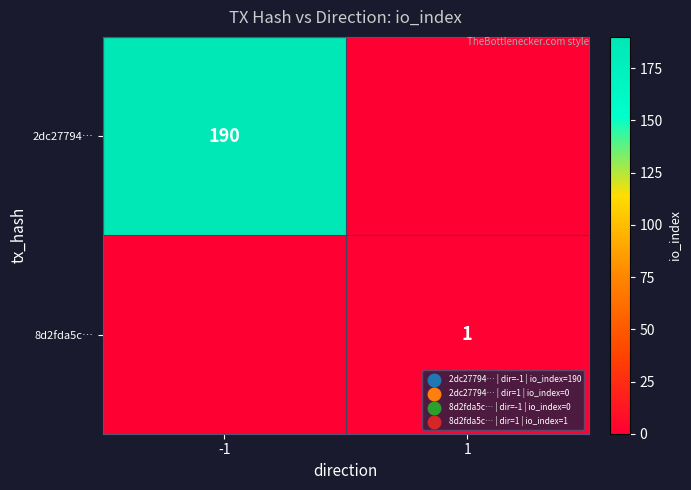

The 8d2fda5c… series shows 1 at 1. True or false?

True